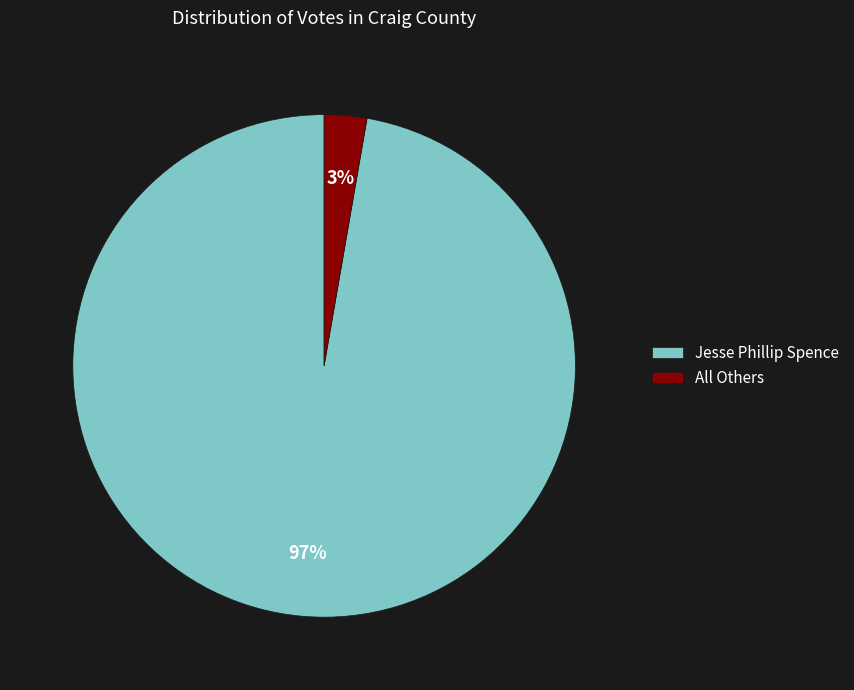

To the nearest percent, what portion does All Others represent?

3%